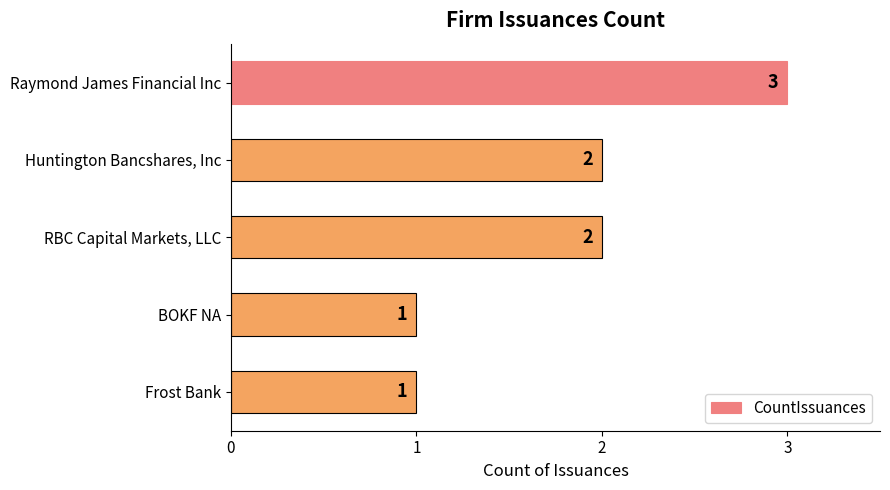

How many values are between 1 and 2?

4